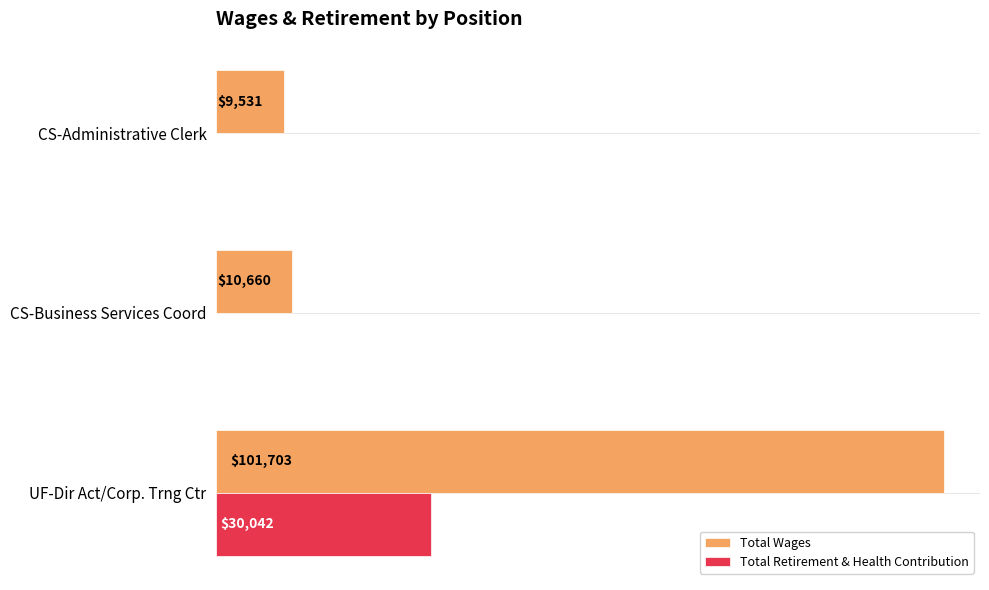

Which category has the highest value across all series?

UF-Dir Act/Corp. Trng Ctr